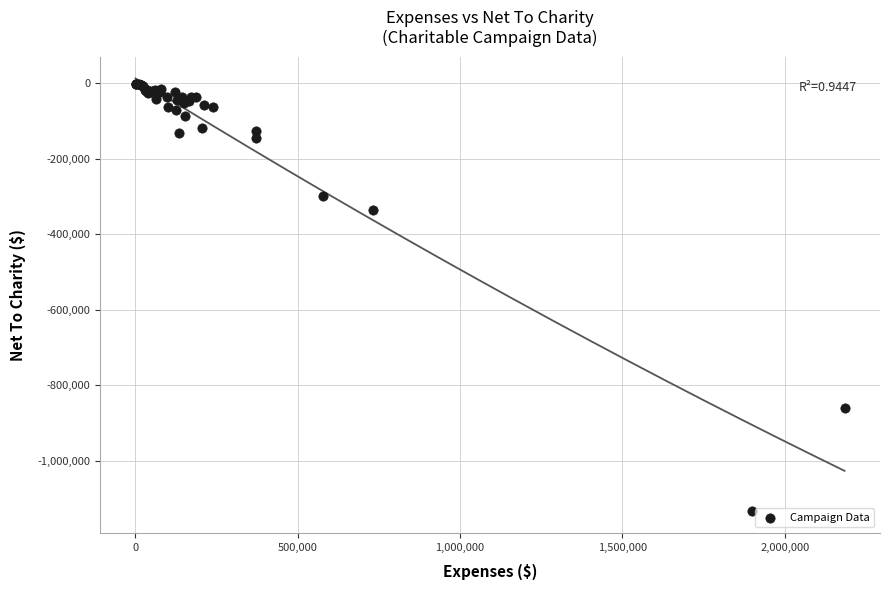

What Y value in the scatter plot is closest to -567591?

-336486.5